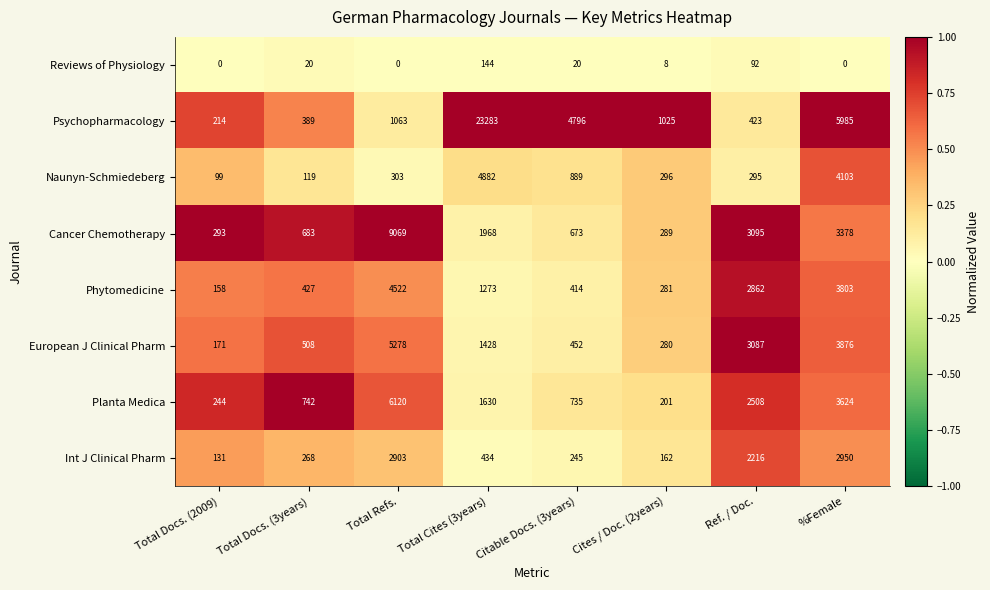

What is the total value across all series at Total Refs.?

29258